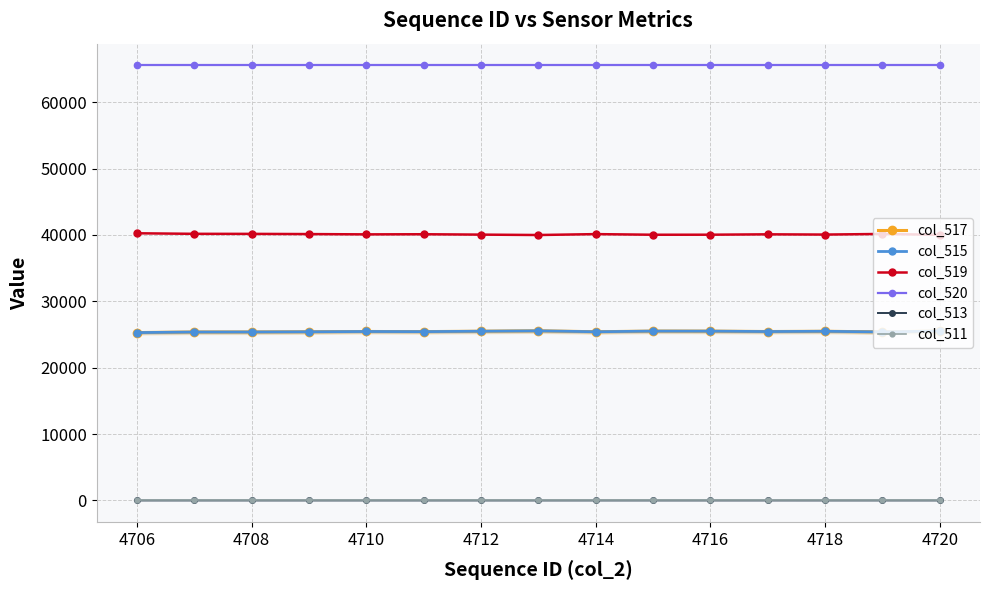

What is the total value across all series at 4708?

156447